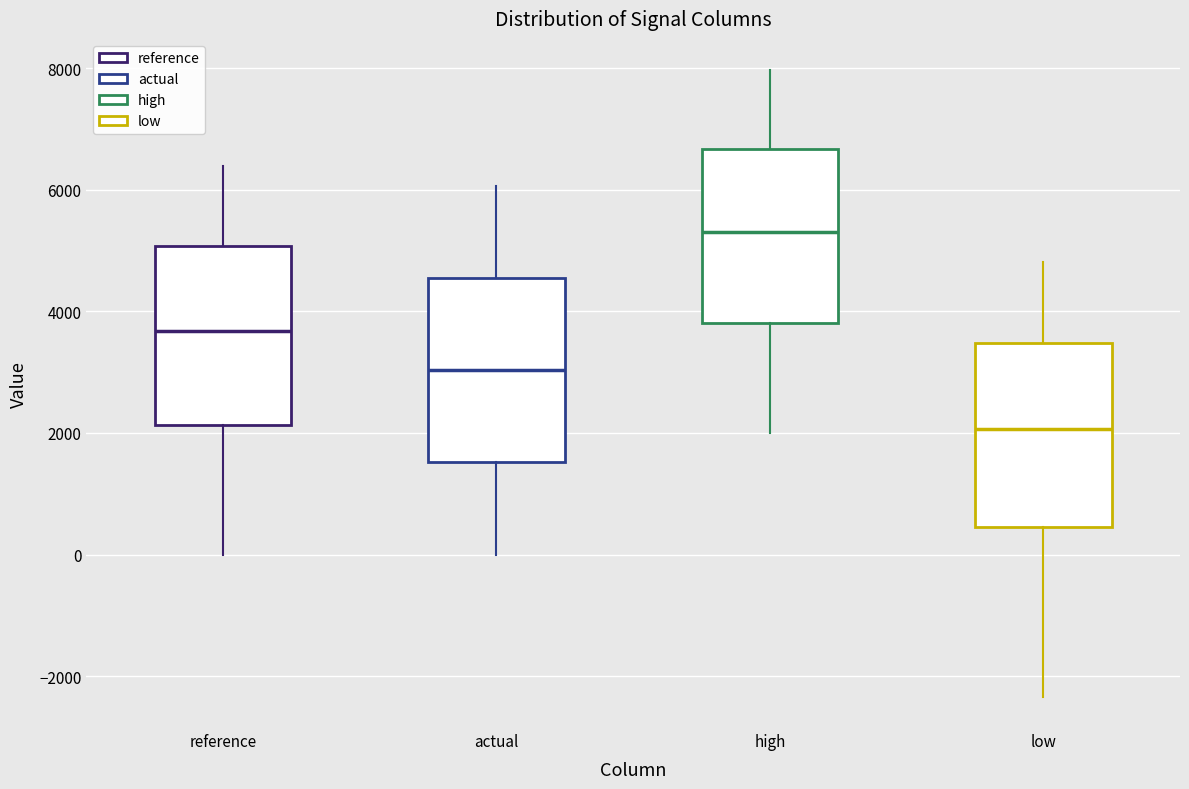

Reading left to right, transcribe this box plot: for each box, give where its median line is, the range the box spans, and where its two whiskers end, as read against the y-axis. The values are not printed on the chart, so give them approximately, as read against the axis.

reference: median 3600, box 2200 to 5000, whiskers 0 to 6400
actual: median 3000, box 1600 to 4600, whiskers 0 to 6000
high: median 5400, box 3800 to 6600, whiskers 2000 to 8000
low: median 2000, box 400 to 3400, whiskers -2400 to 4800